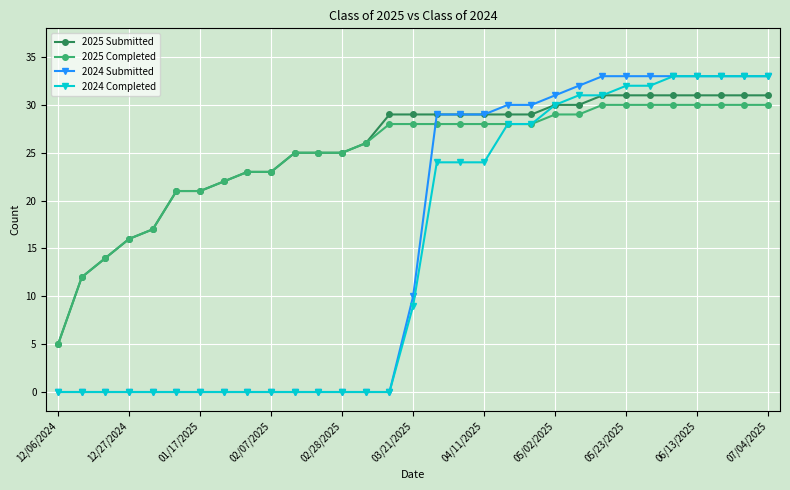

What is the maximum value shown in the chart?

33